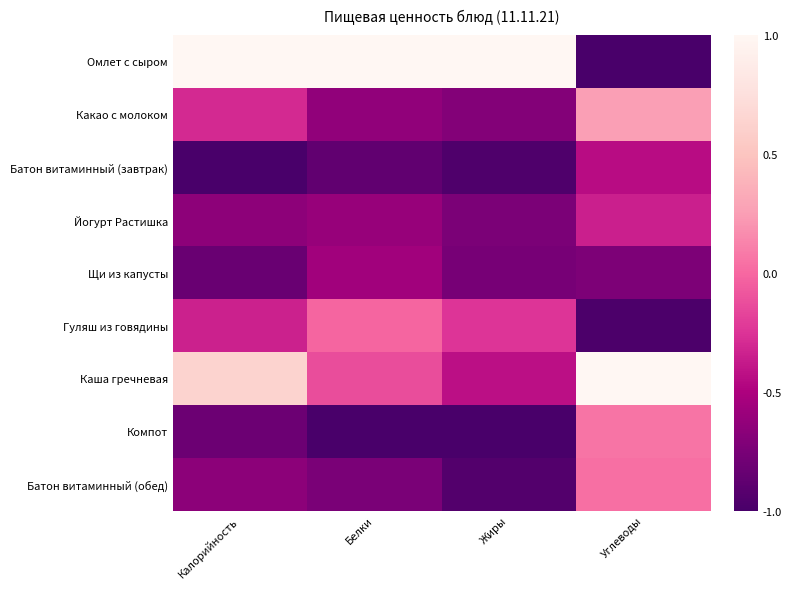

What is the minimum value shown in the chart?

-1.0